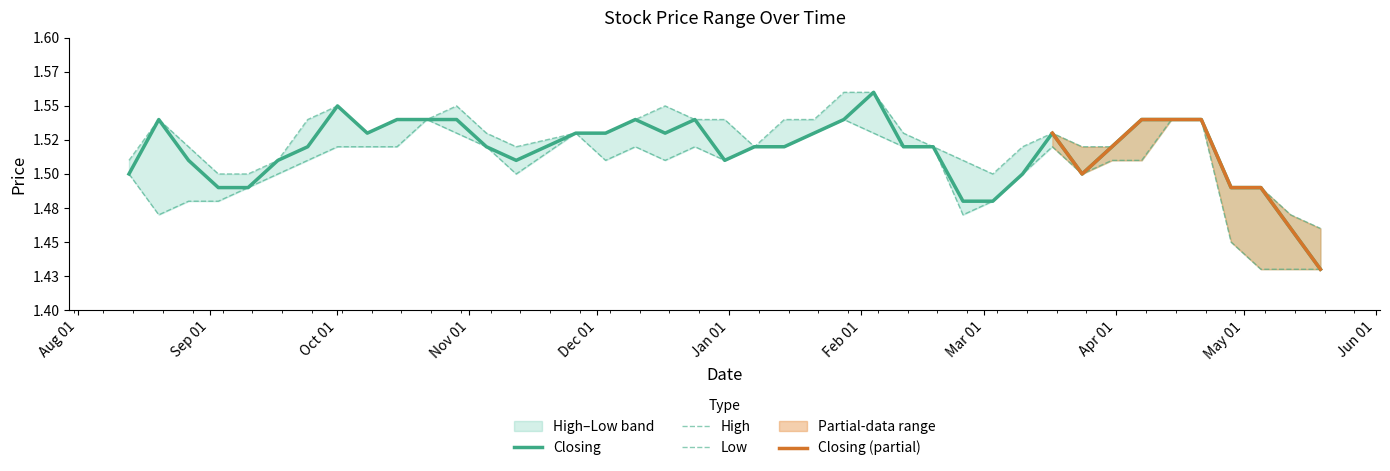

Which series has the largest total across all categories?

High